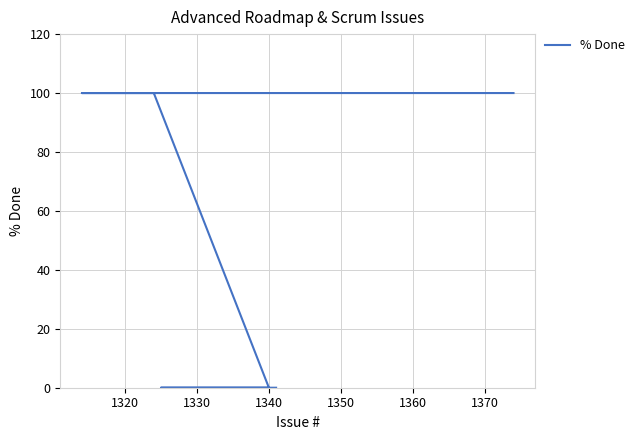

The chart shows a value of 151 at 1330. True or false?

False